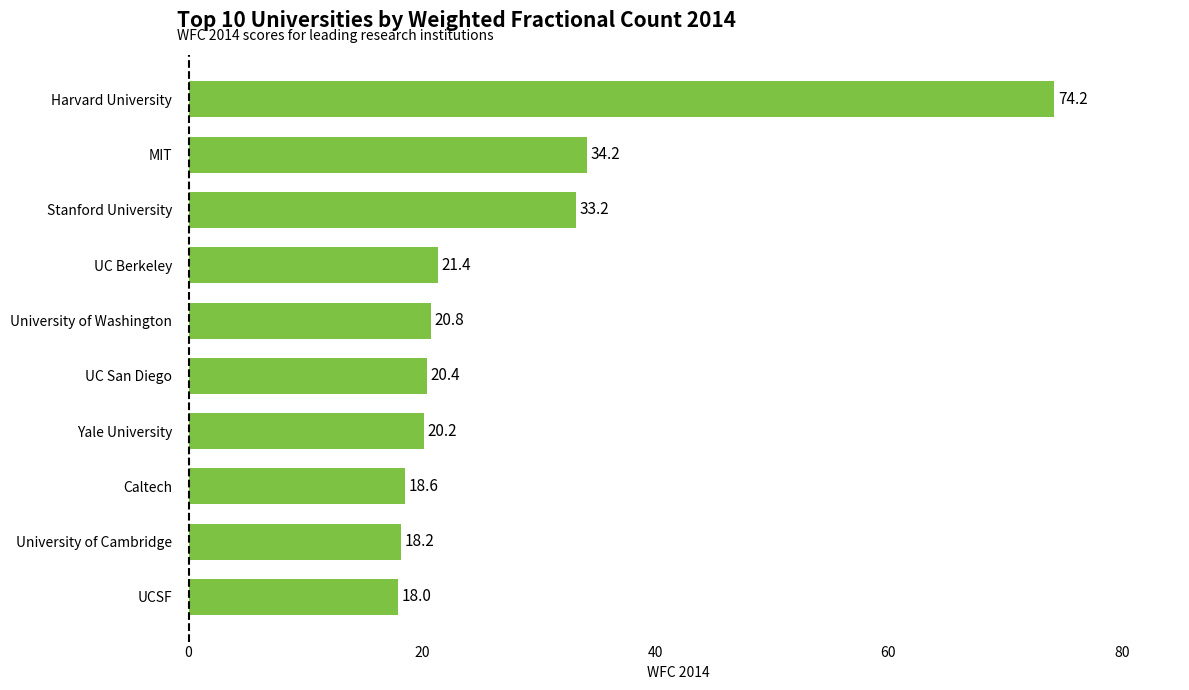

Read the value at University of Cambridge.

18.2